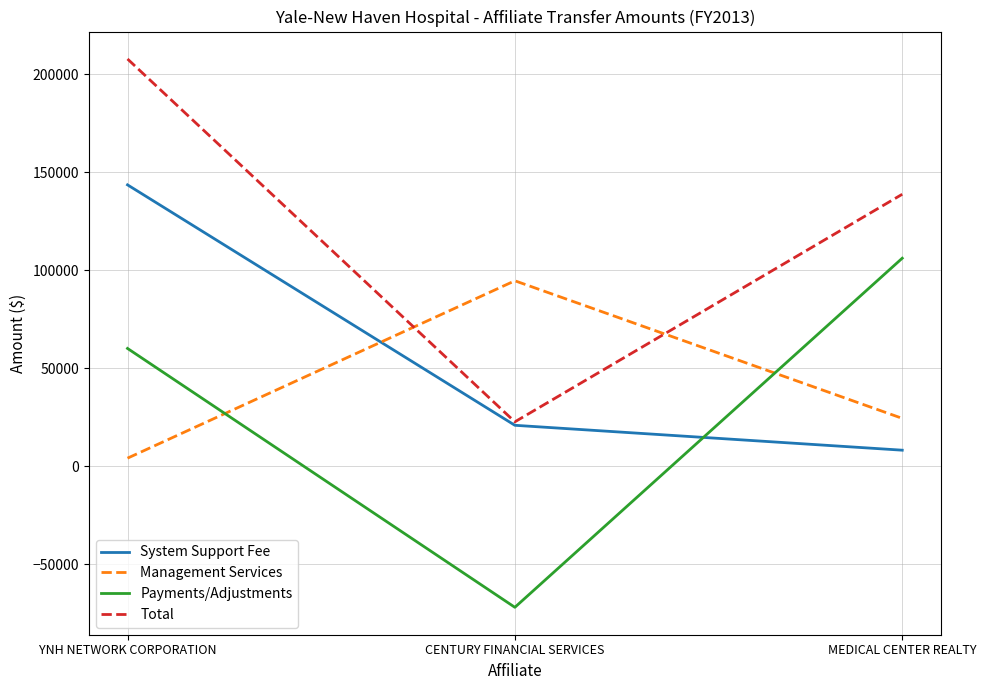

Does the chart display data point markers on the line(s)?

No